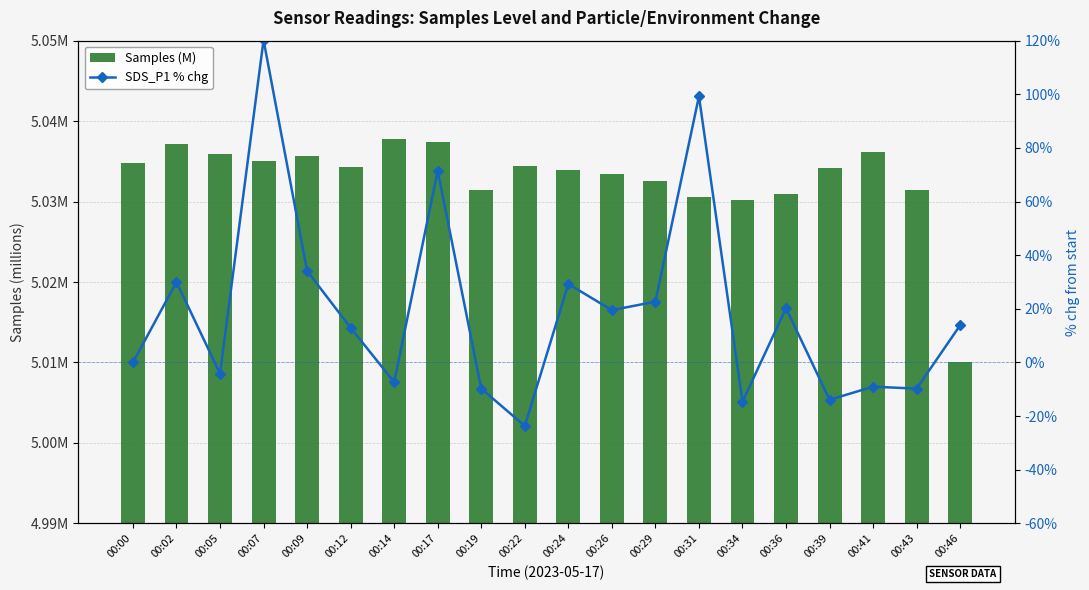

What value does the Samples (M) series have at 00:29?

5.0